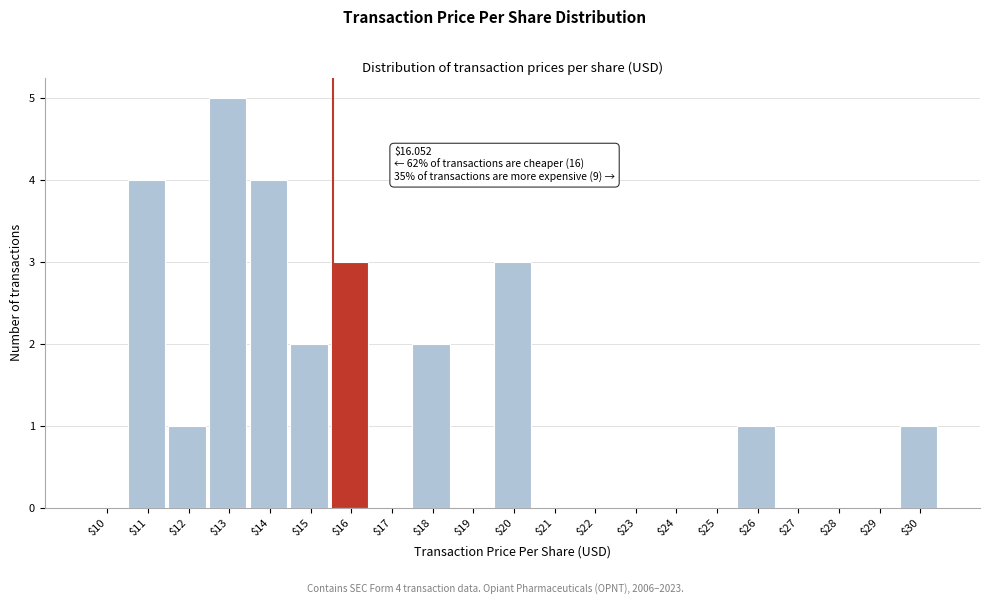

Is it true that the value at $25 is 0?

True